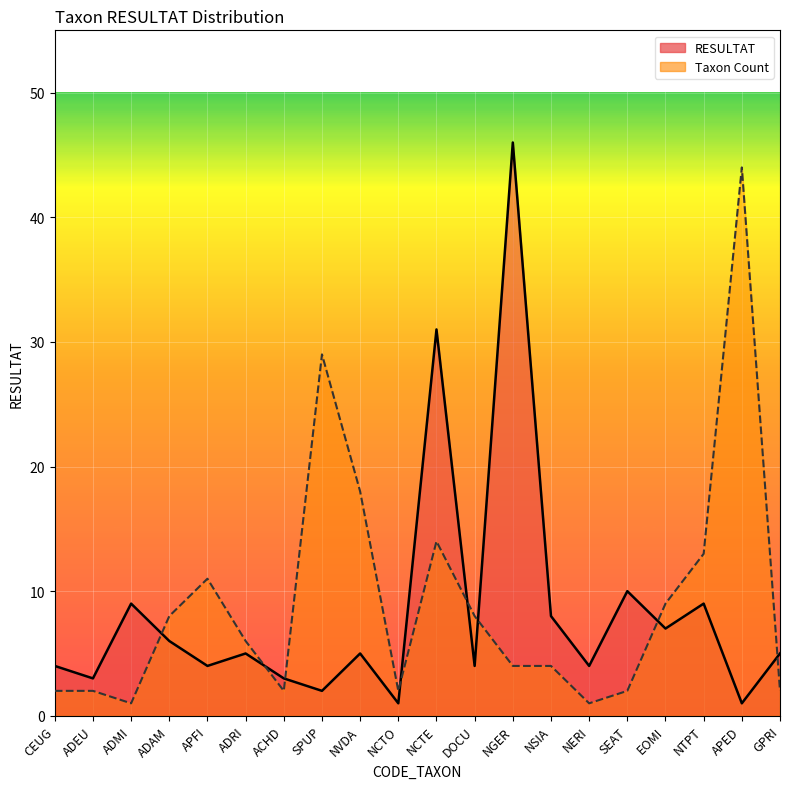

In Taxon Count, how many points are higher than both neighbors (excluding endpoints)?

4